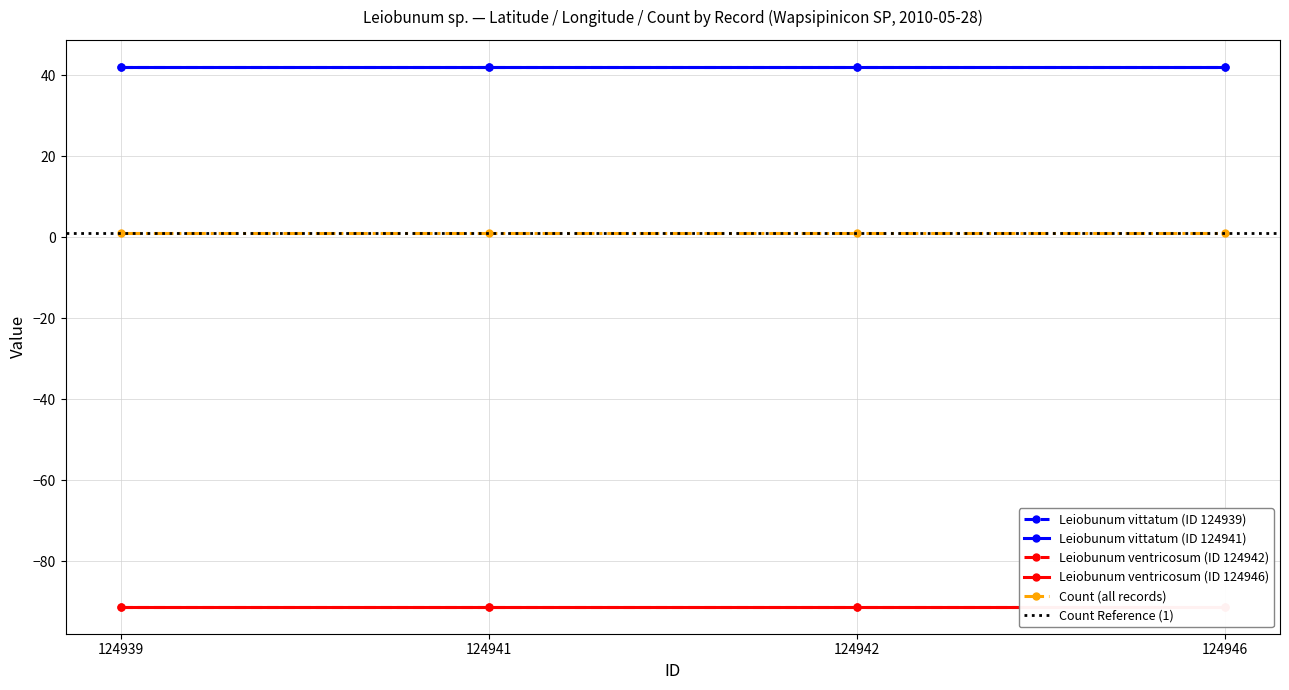

At which label does Leiobunum ventricosum (ID 124946) reach its peak?

124939